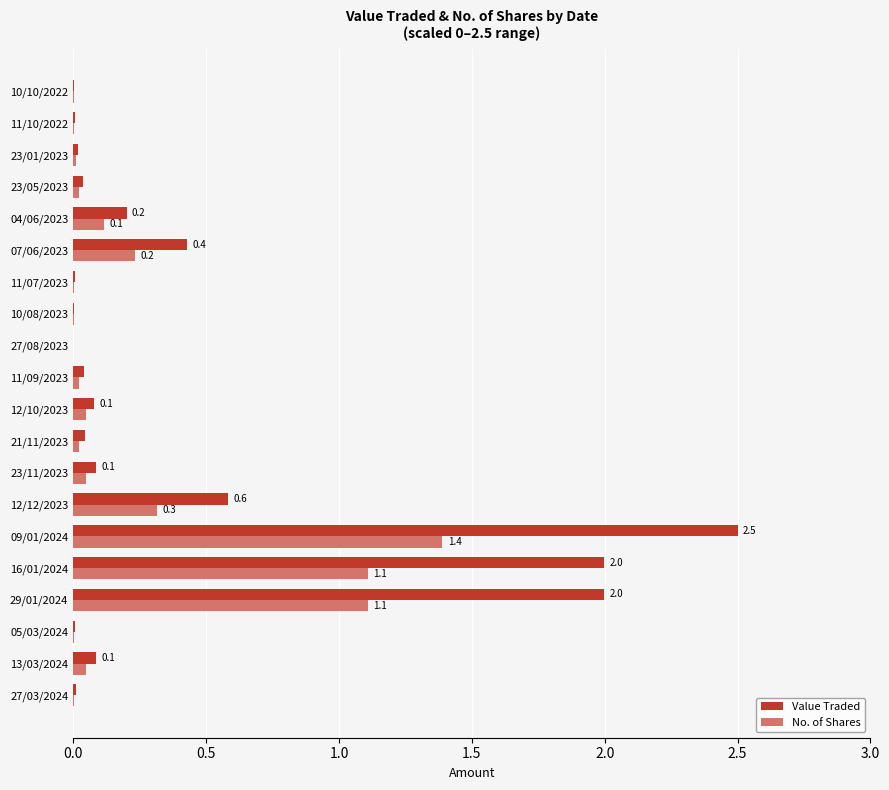

What is the total value across all series at 29/01/2024?

3.1